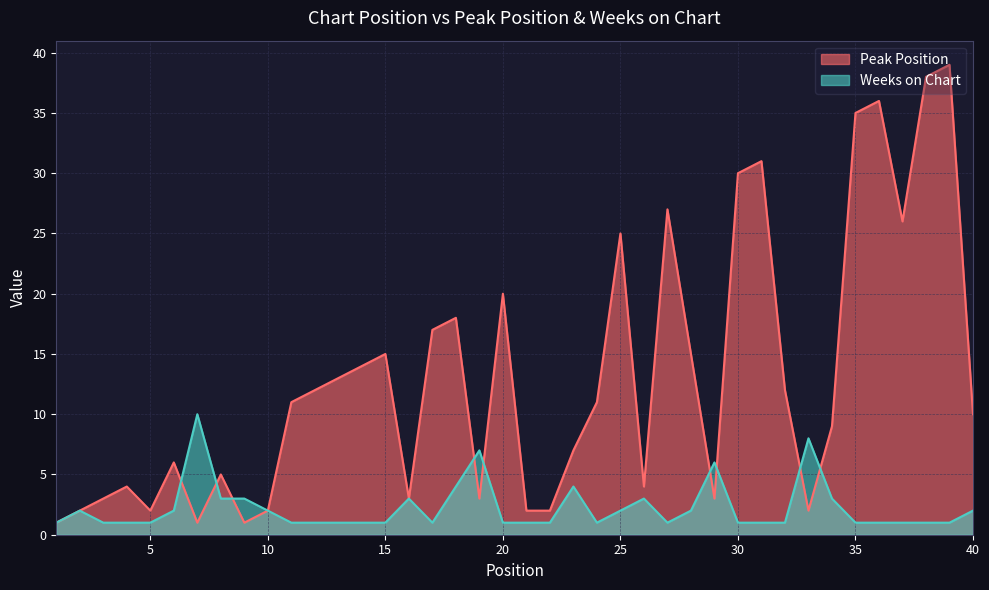

Does the chart have visible grid lines?

Yes